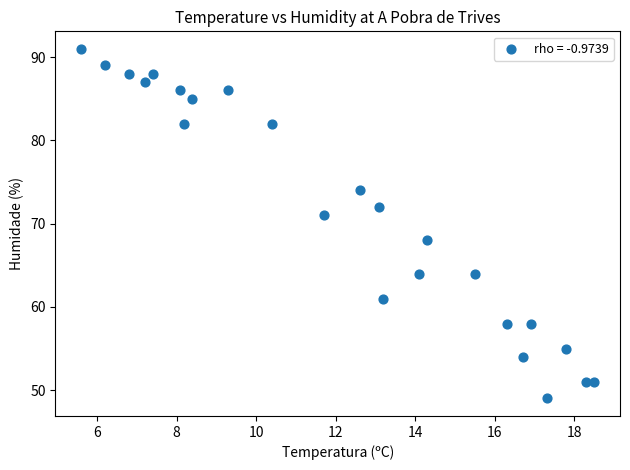

What Y value in the scatter plot is closest to 70?

71